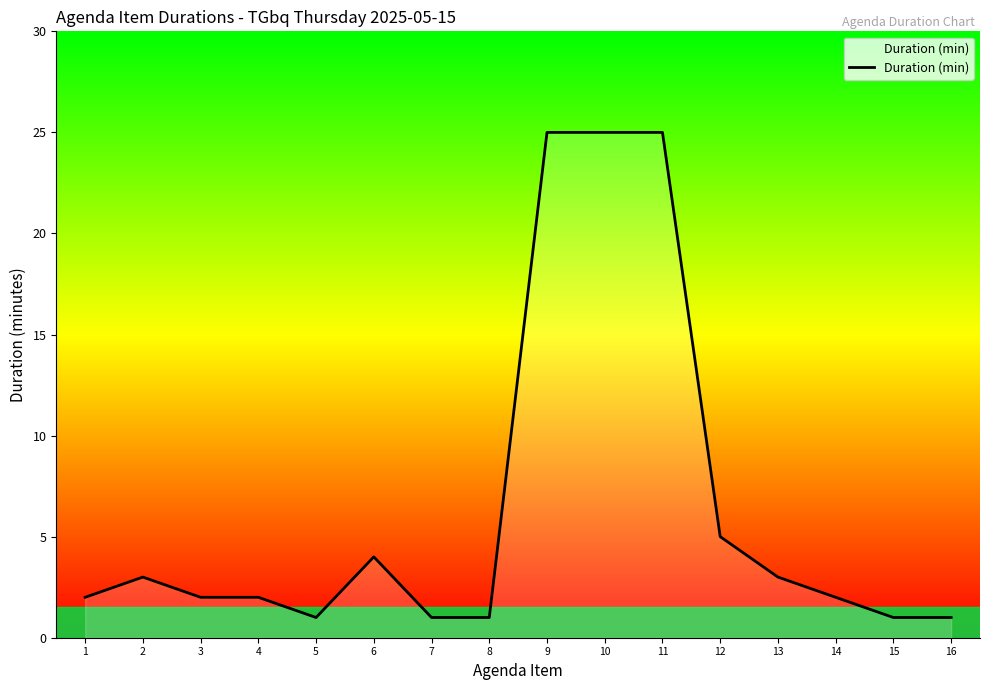

At which label is the value closest to 13?

12